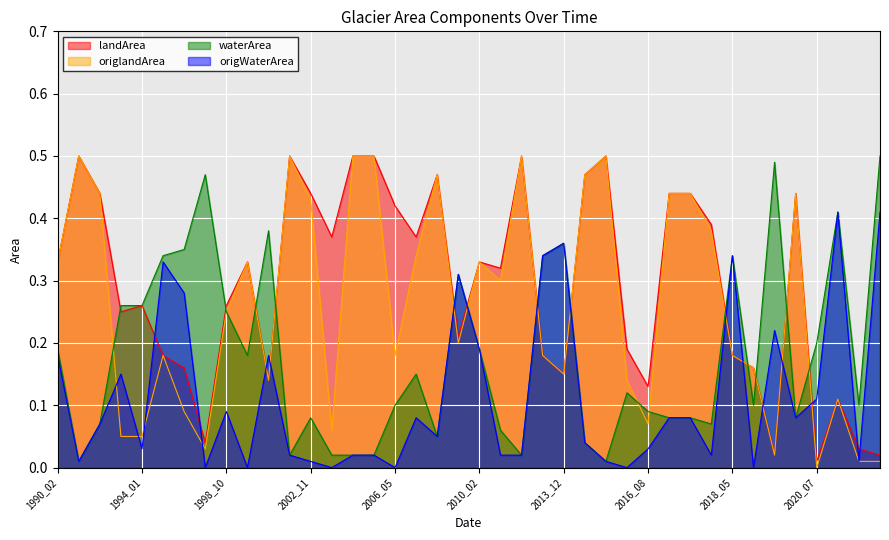

Is it true that landArea equals 0.5 at 2004_11?

True